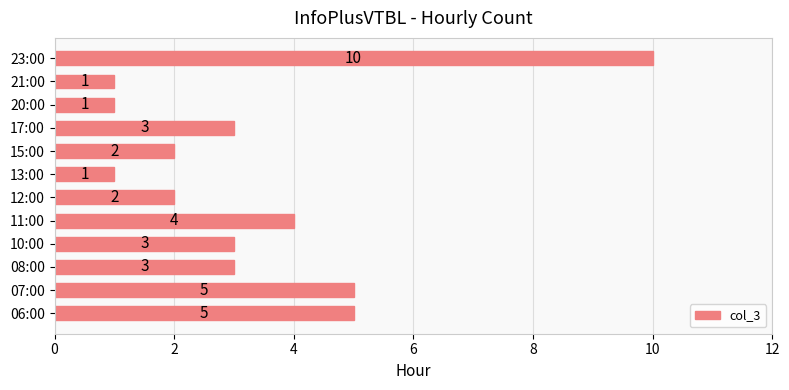

Reading top to bottom, list all the values displayed in this chart.

23:00=10	21:00=1	20:00=1	17:00=3	15:00=2	13:00=1	12:00=2	11:00=4	10:00=3	08:00=3	07:00=5	06:00=5